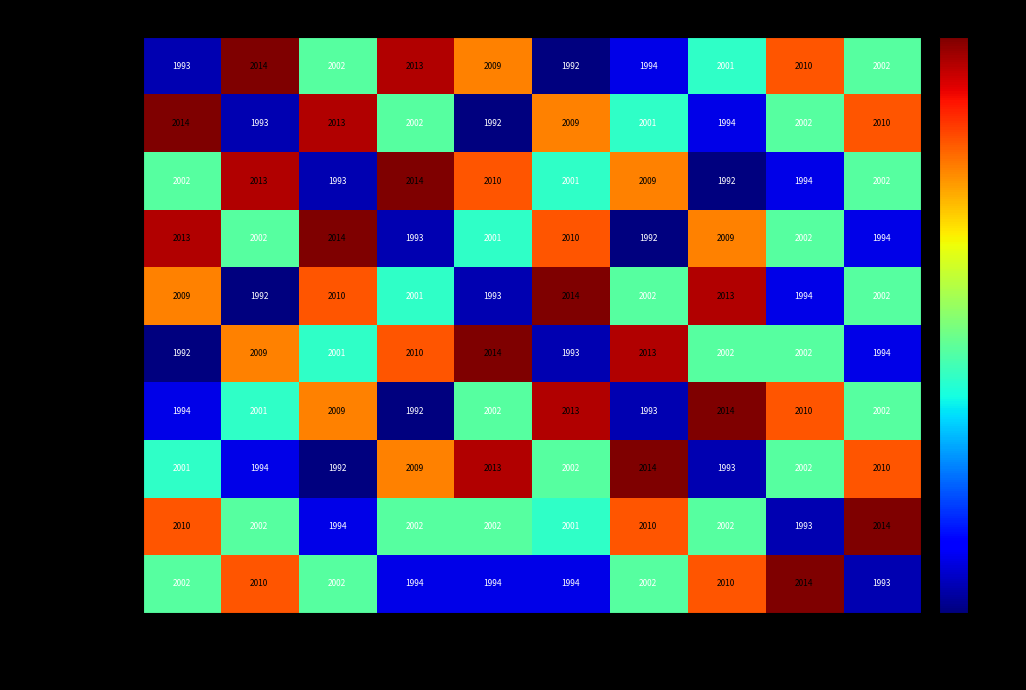

What is the difference between the highest and lowest values at Высшее 2?

22